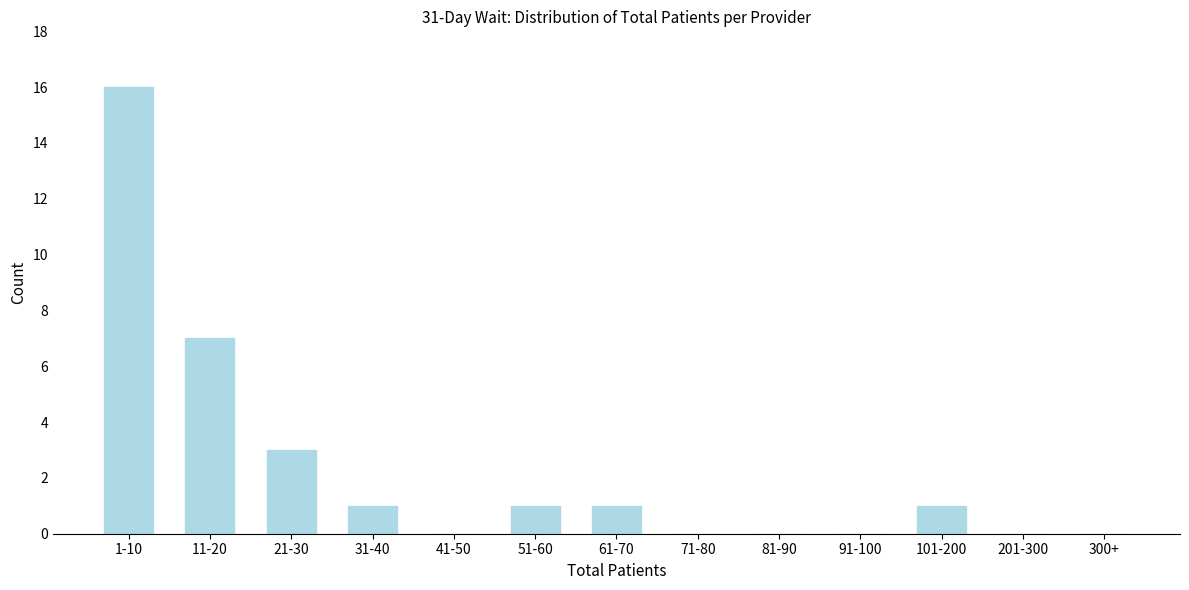

Reading left to right, transcribe all the data shown in this chart.

1-10=16	11-20=7	21-30=3	31-40=1	41-50=0	51-60=1	61-70=1	71-80=0	81-90=0	91-100=0	101-200=1	201-300=0	300+=0